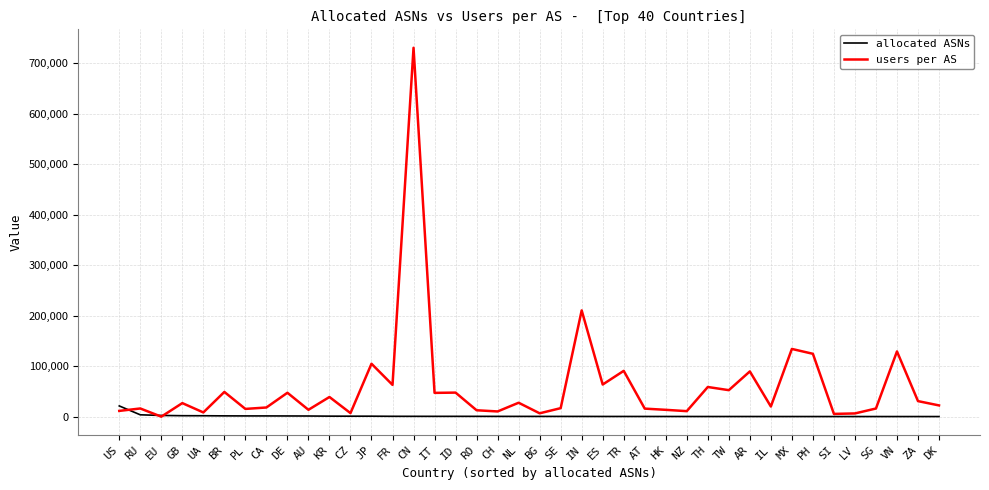

Is it true that allocated ASNs equals 482 at IN?

True